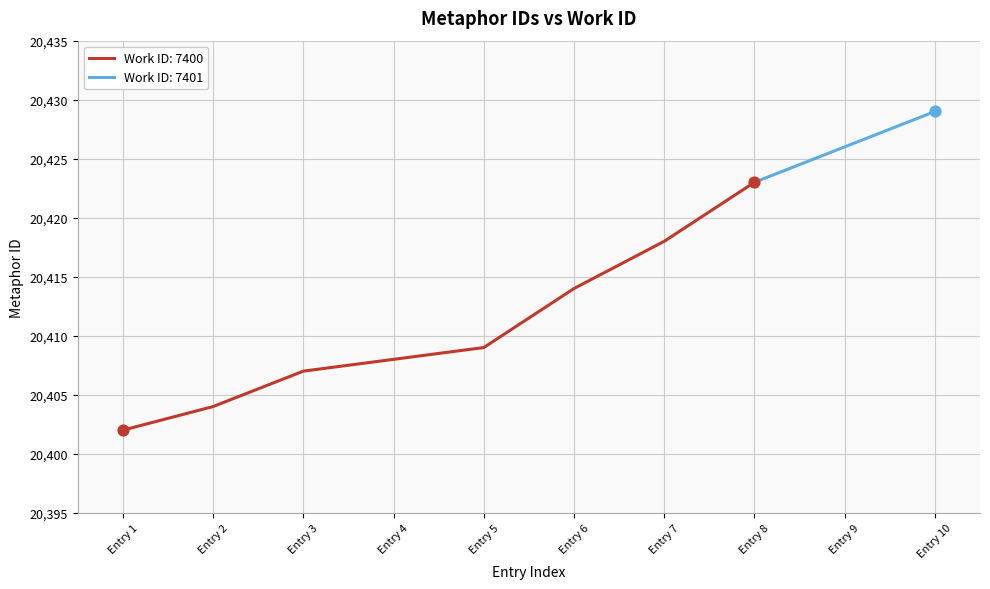

Between 7400 and 7401, which is larger?

7401